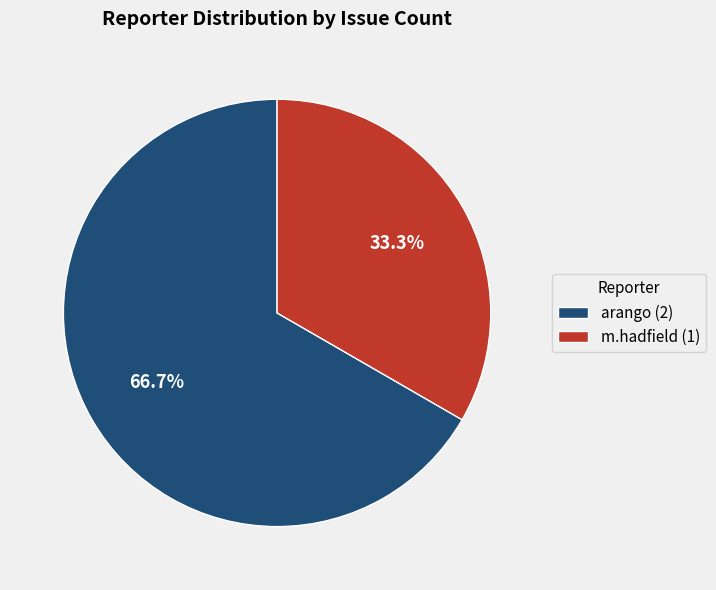

How many slices are in this pie chart?

2